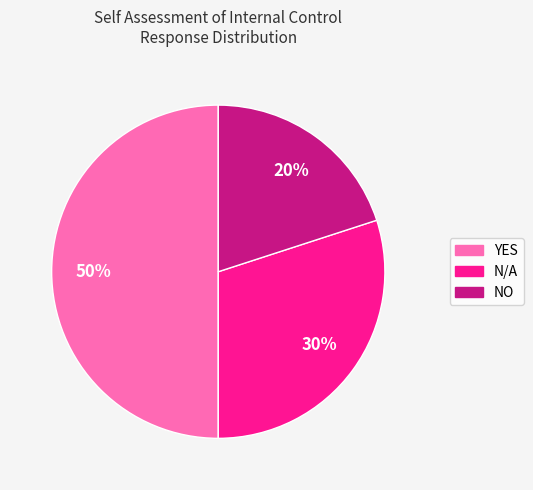

Is it true that NO is 30% of the pie?

False